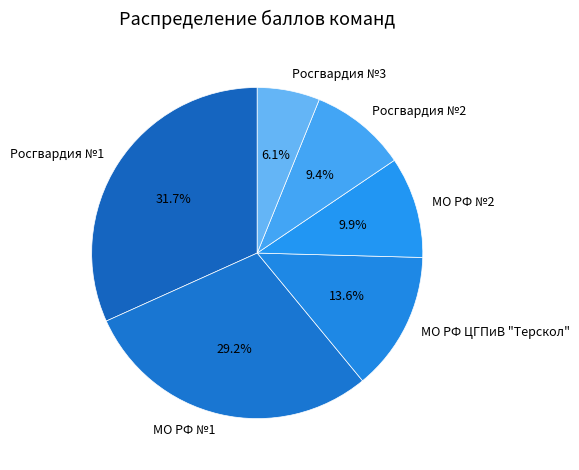

Which category has the biggest portion of the pie?

Росгвардия №1